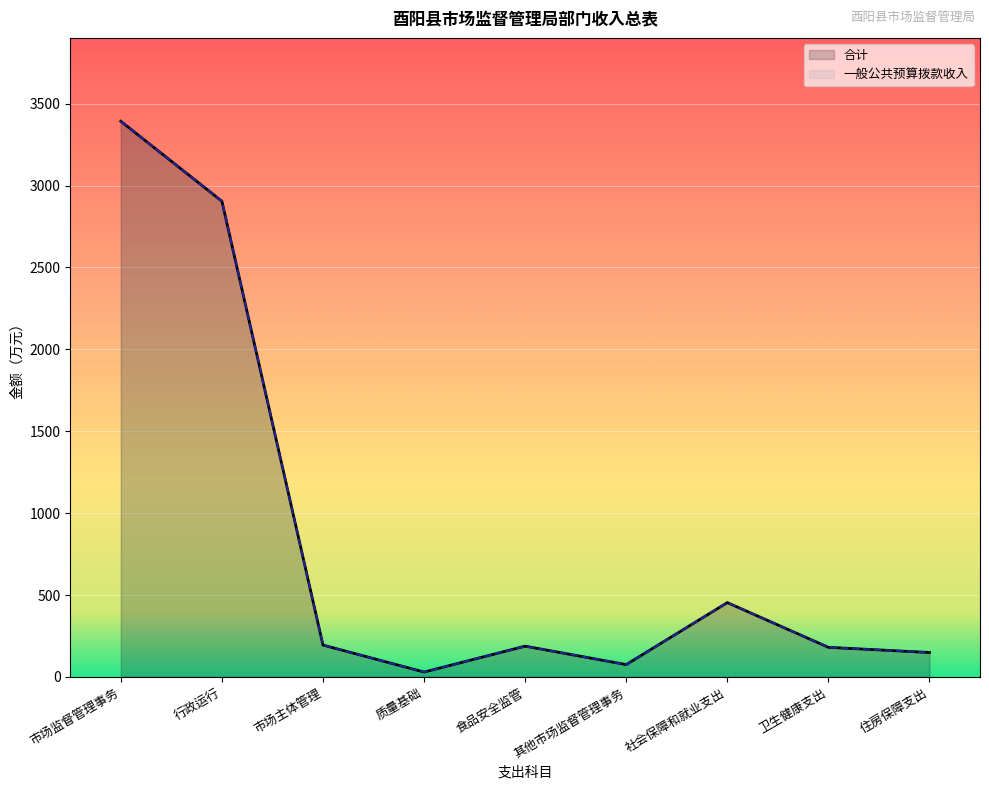

Count the number of data series in this chart.

2